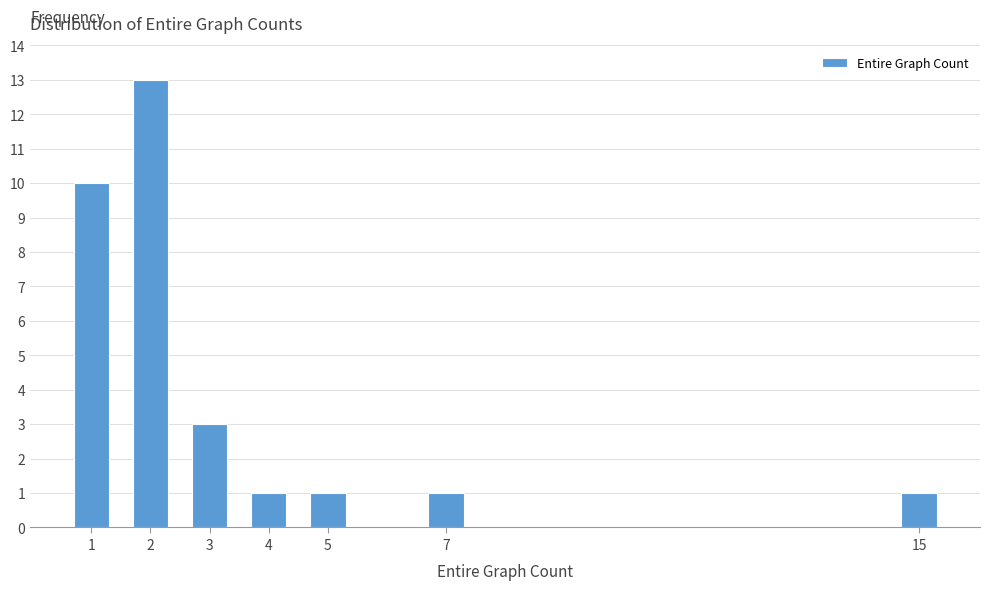

Reading left to right, transcribe all the data shown in this chart.

10	13	3	1	1	1	1